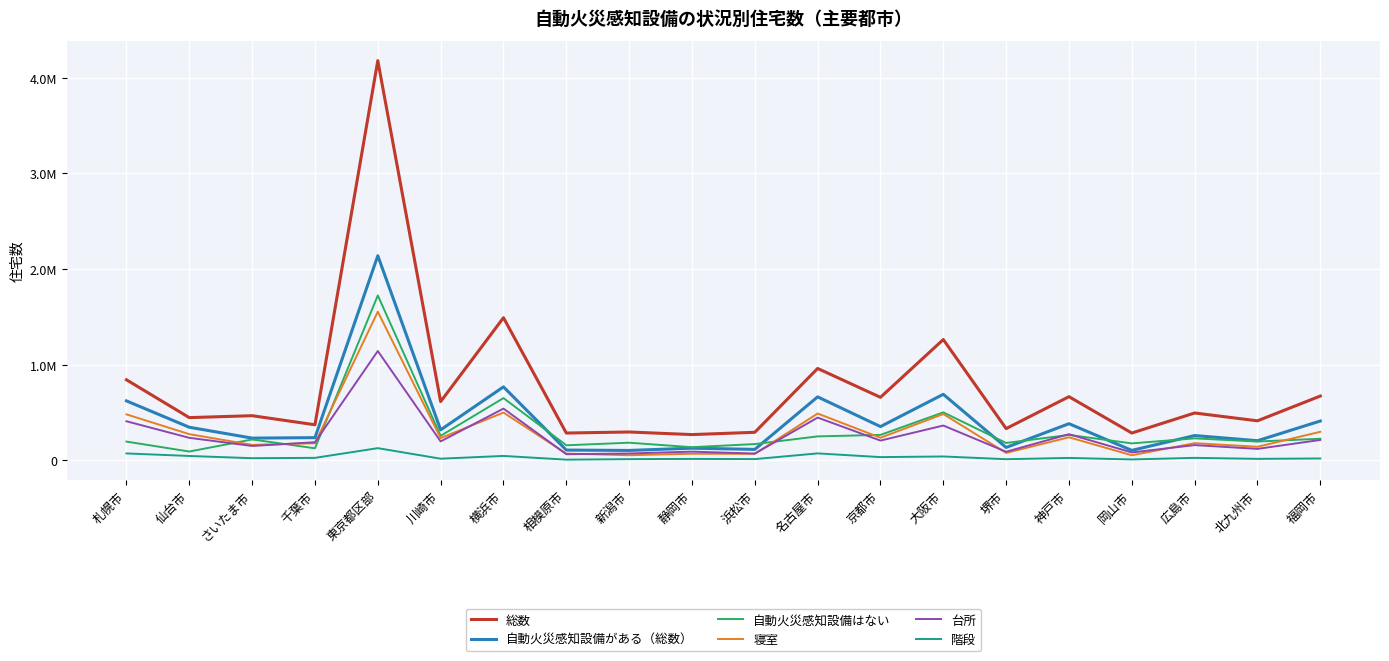

How many interior local peaks does the 階段 series have?

7